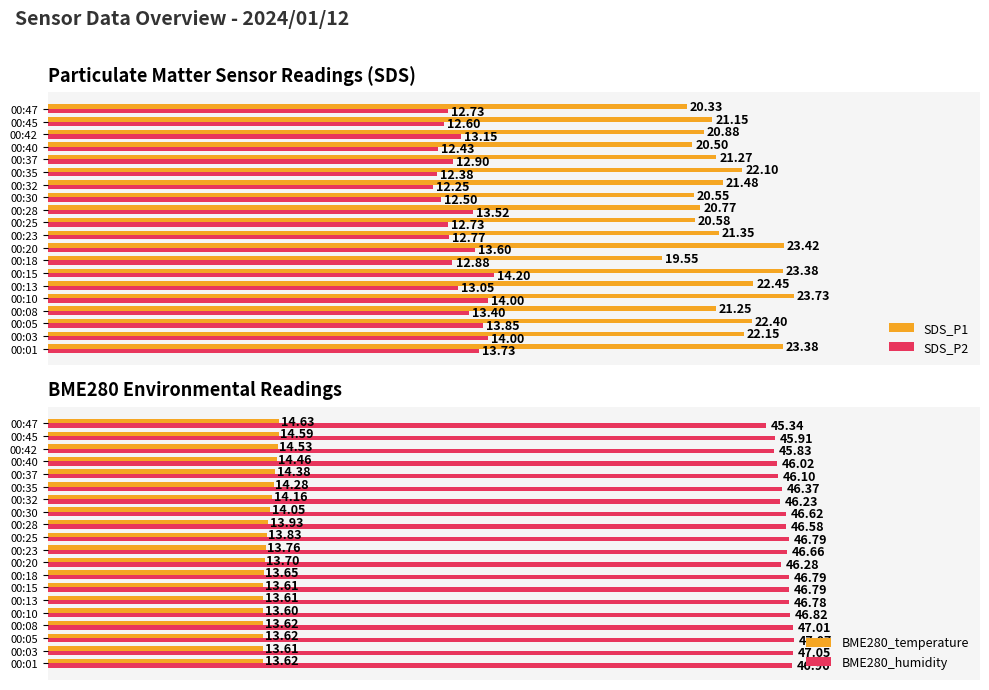

At which label does BME280_humidity reach its peak?

00:05